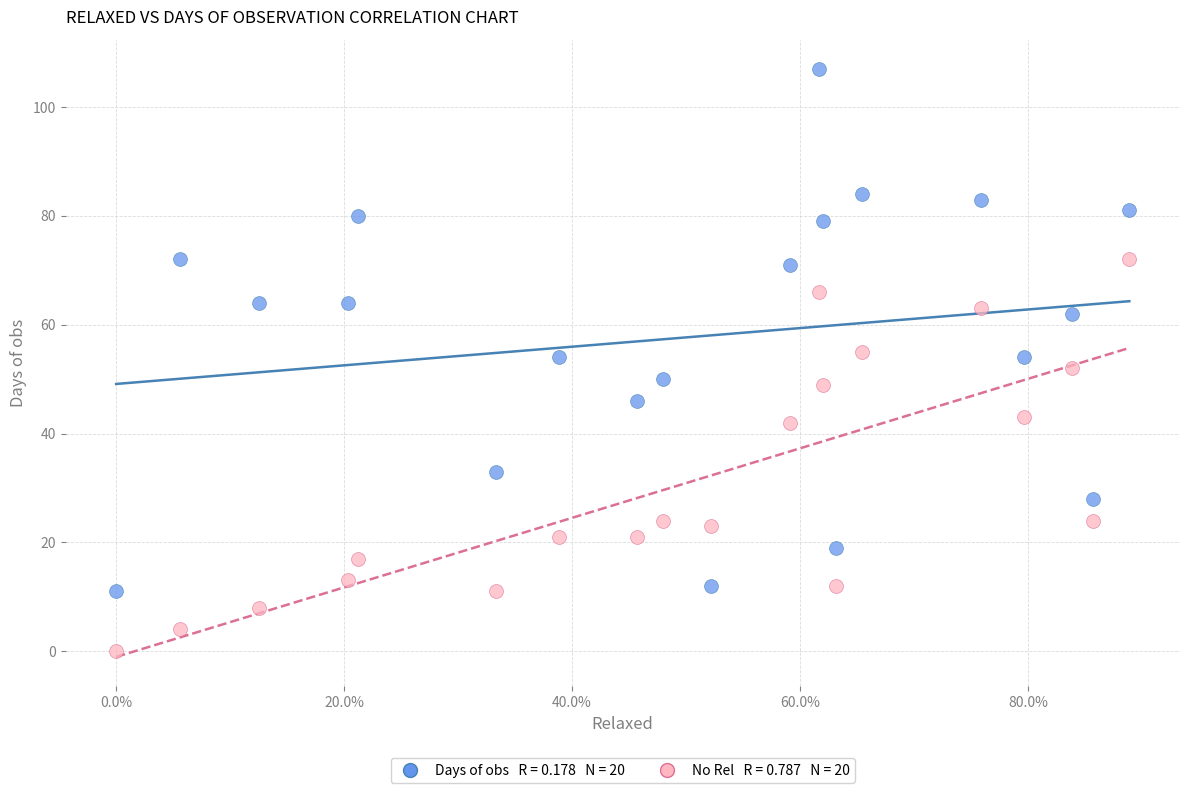

Across all data points, what is the range of Y values (max minus min)?

107